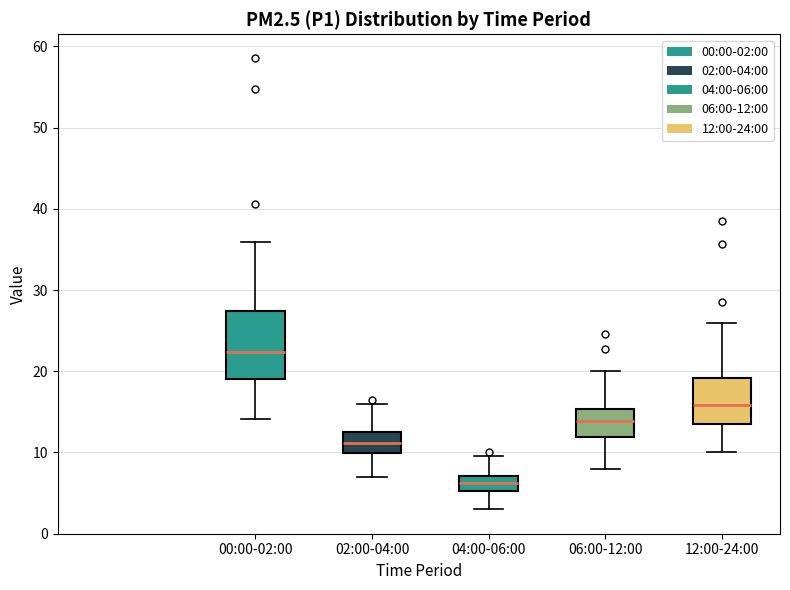

Reading left to right, transcribe this box plot: for each box, give where its median line is, the range the box spans, and where its two whiskers end, as read against the y-axis. The values are not printed on the chart, so give them approximately, as read against the axis.

00:00-02:00: median 22, box 19 to 27, whiskers 14 to 36
02:00-04:00: median 11, box 10 to 13, whiskers 7 to 16
04:00-06:00: median 6, box 5 to 7, whiskers 3 to 10
06:00-12:00: median 14, box 12 to 15, whiskers 8 to 20
12:00-24:00: median 16, box 14 to 19, whiskers 10 to 26